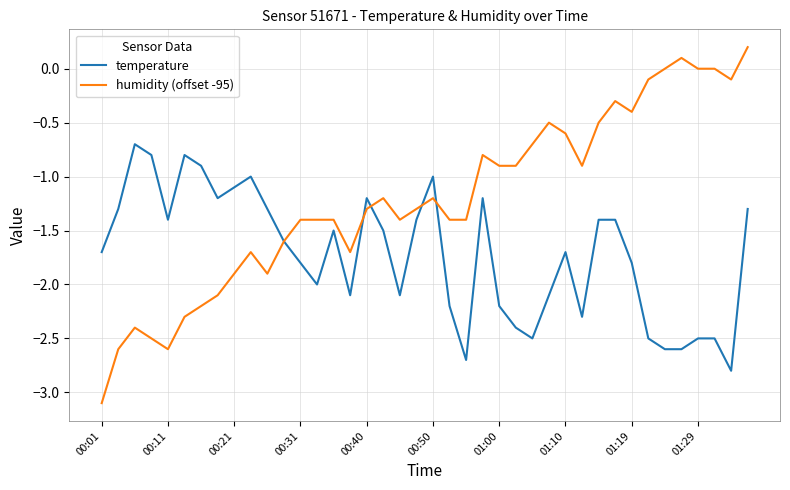

Rank the series by their average value, from lowest to highest.

temperature, humidity (offset -95)